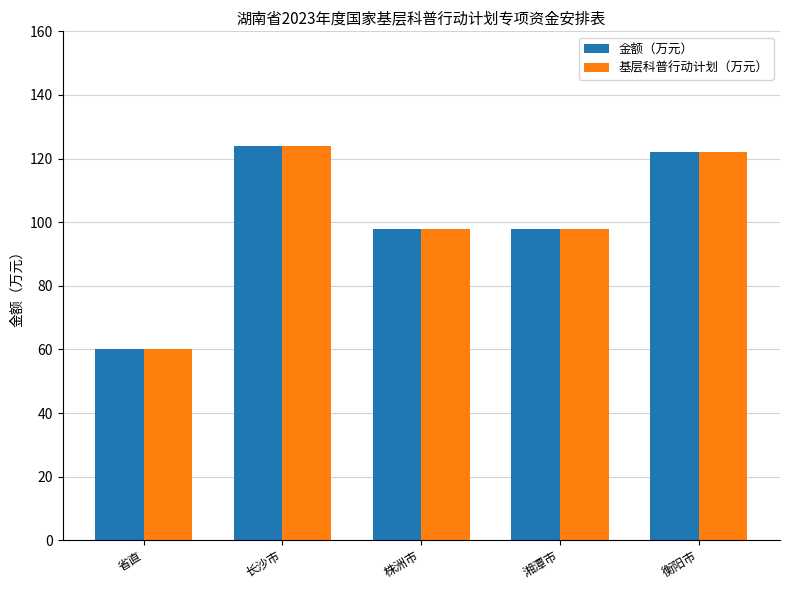

Where does the 金额（万元） series first go above 98?

长沙市